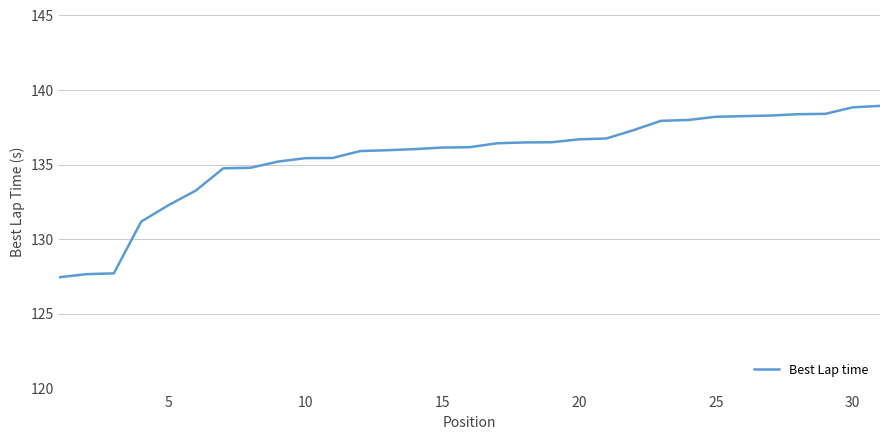

What is the greatest value displayed?

138.9